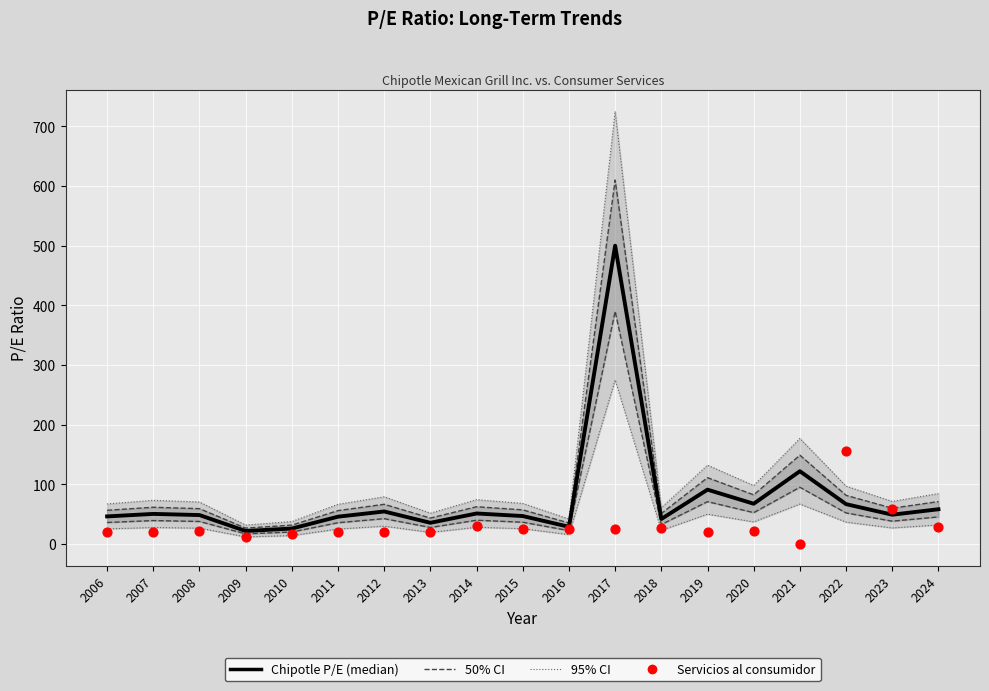

Is the value of Chipotle Mexican Grill Inc. at 2012 greater than the value of Servicios al consumidor at 2020?

Yes